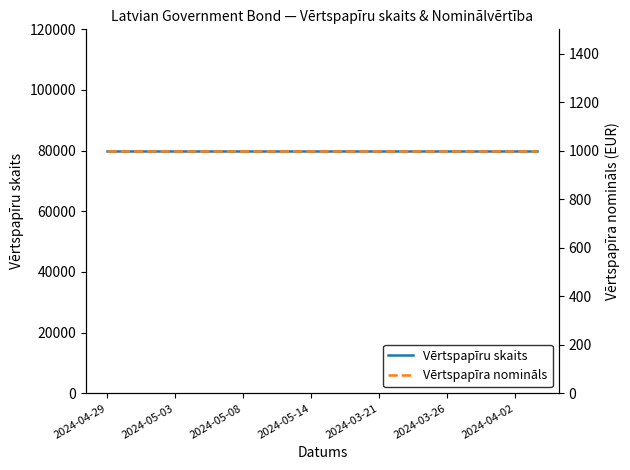

What is the value of the Vērtspapīru skaits point at the 18th from the left?

80000